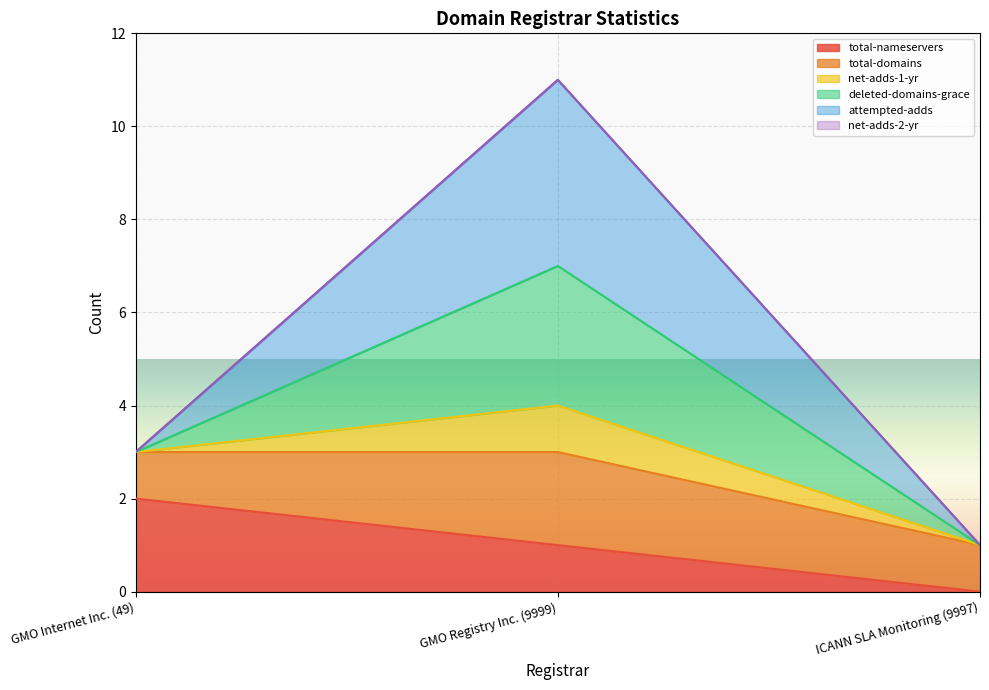

Which series changed the most between GMO Internet Inc. (49) and ICANN SLA Monitoring (9997)?

total-nameservers